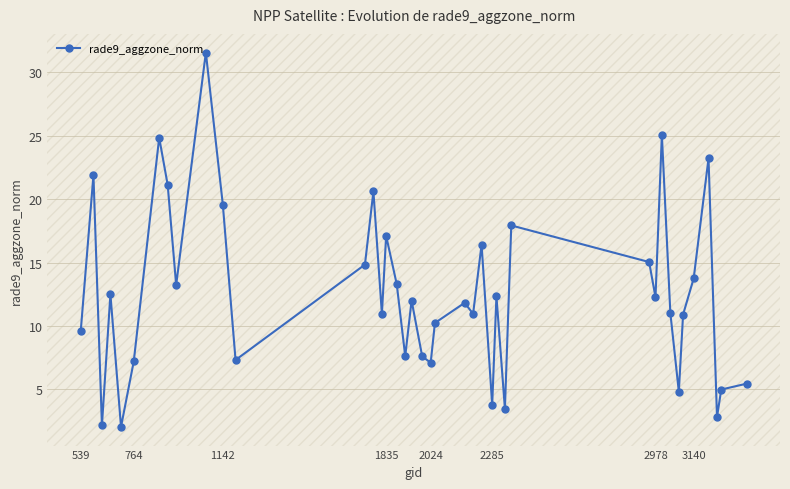

What is the value of the 19th point from the left?

12.0